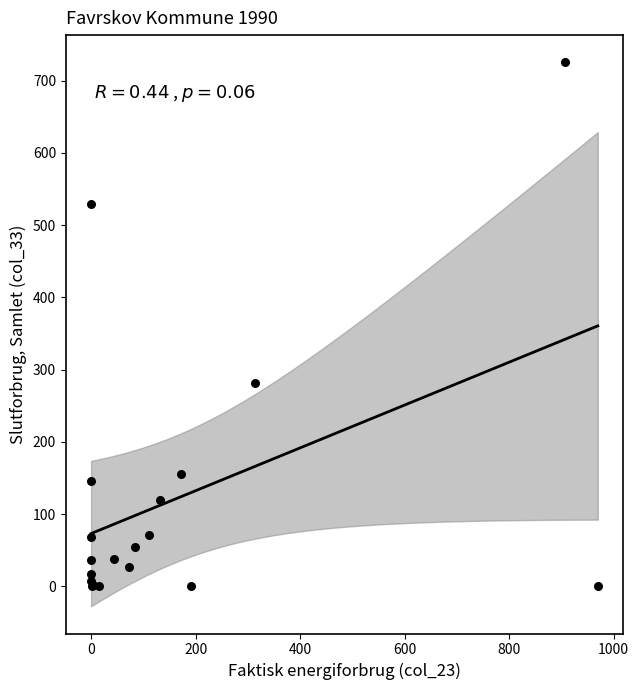

What Y value in the scatter plot is closest to 362?

281.9